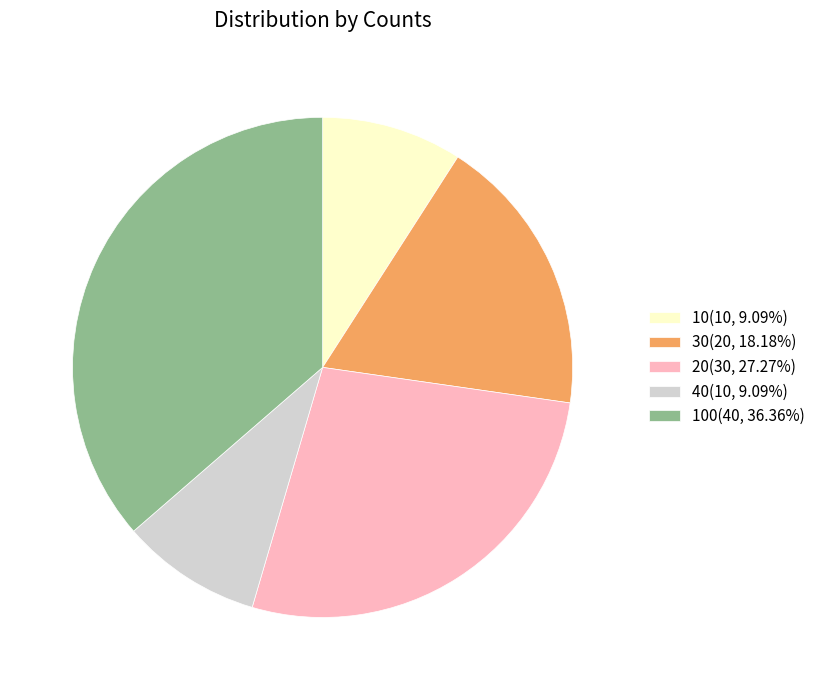

Combined, do 10(10, 9.09%) and 40(10, 9.09%) account for over 50%?

No